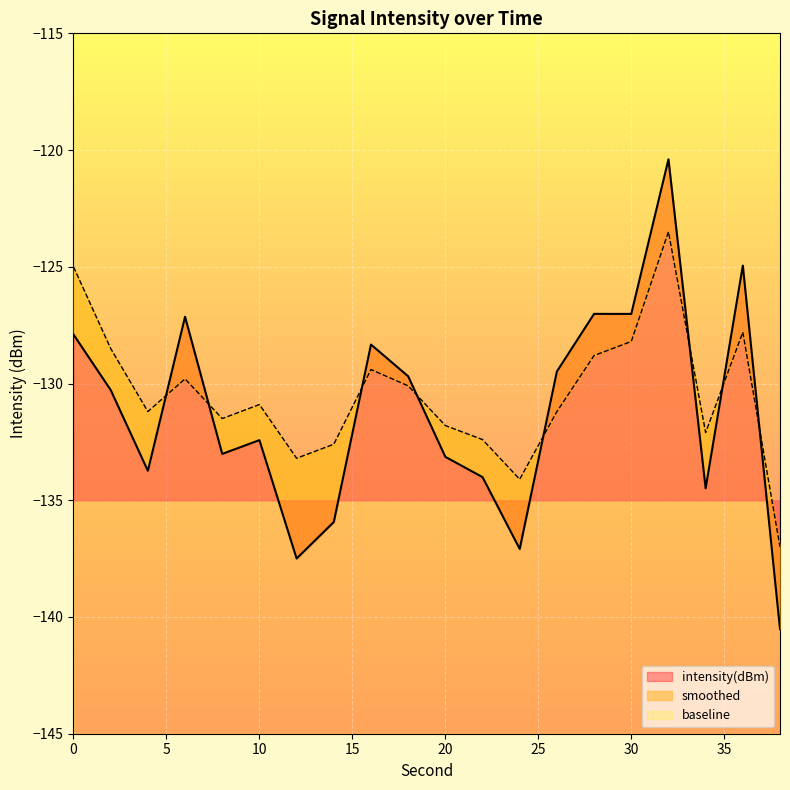

True or false: intensity(dBm) has a value of -32.3 at 6.

False